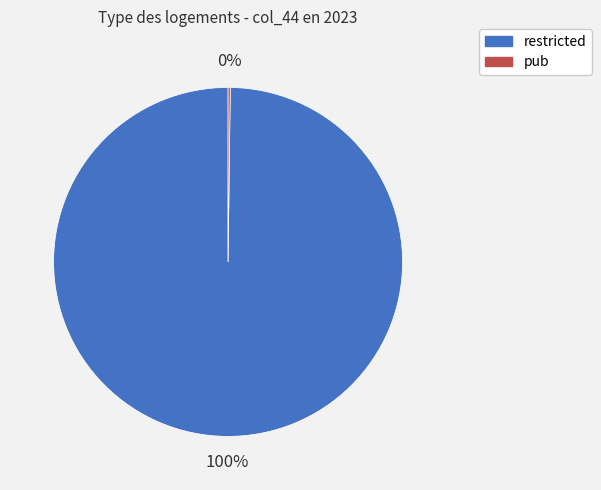

To the nearest percent, what is the average slice percentage?

50%